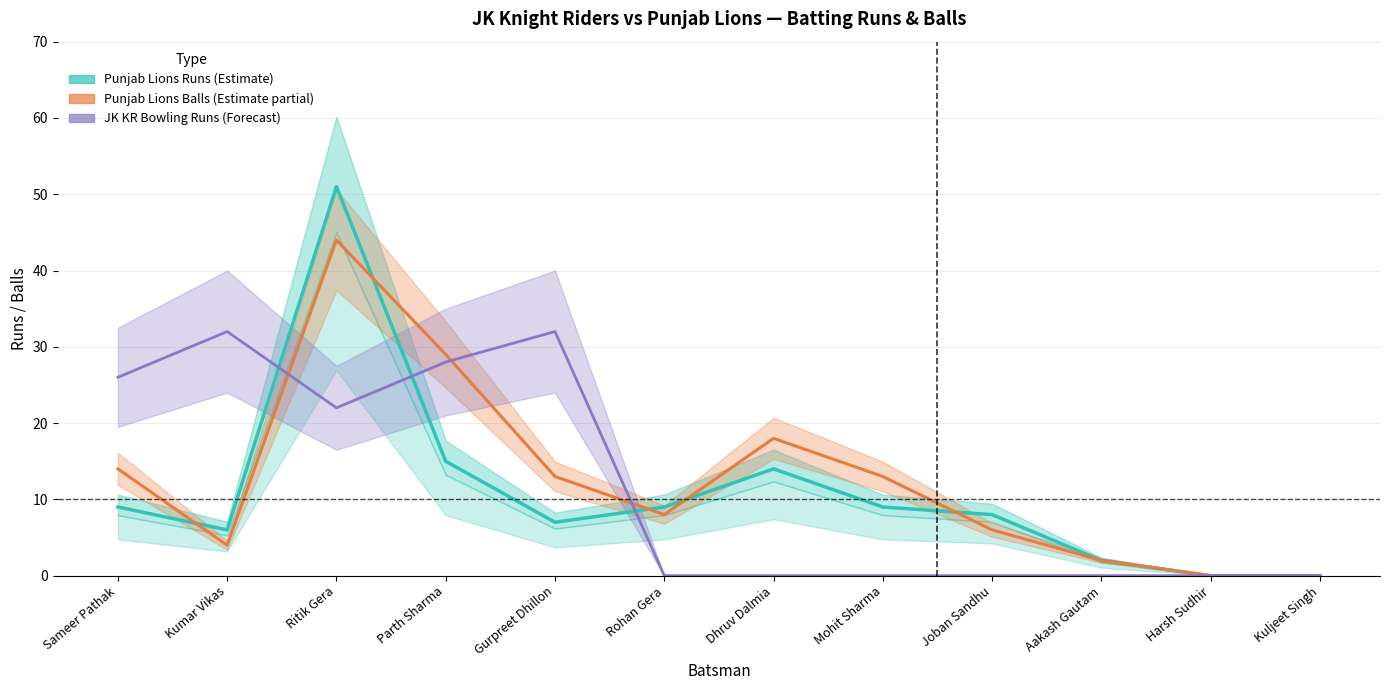

List the series in order of their peak value, lowest first.

JK KR Bowling Runs (Forecast), Punjab Lions Balls (Estimate partial), Punjab Lions Runs (Estimate)